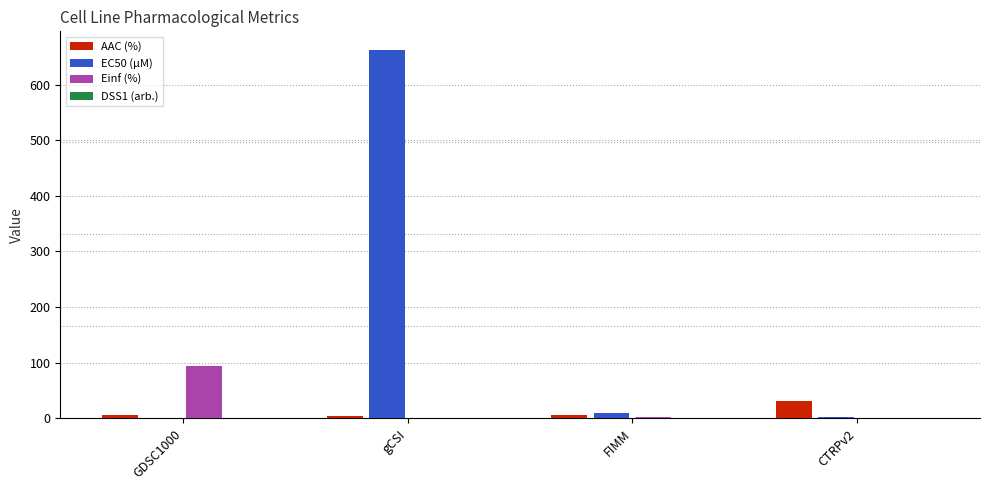

Which category has the highest value across all series?

gCSI